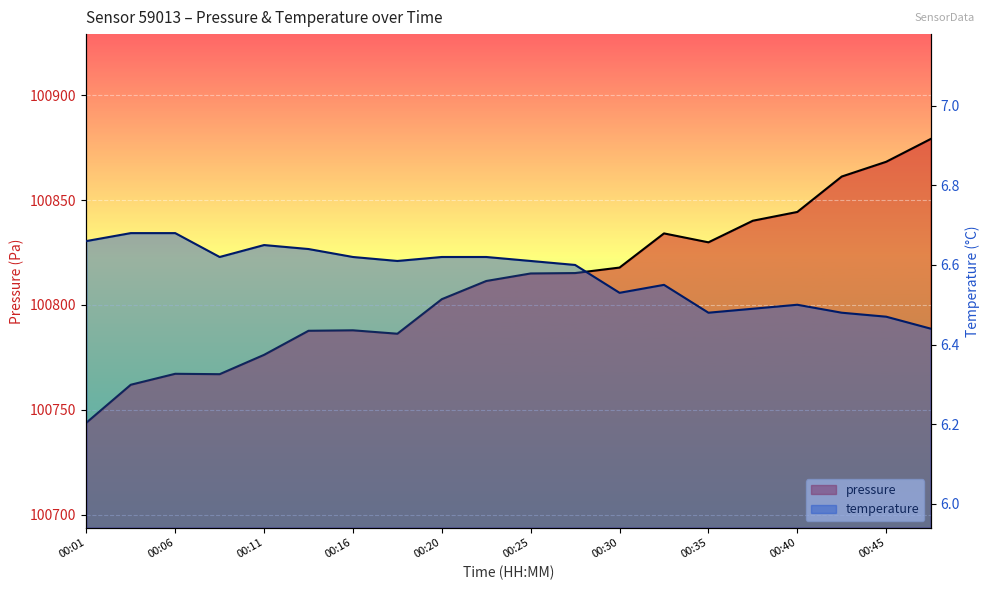

Read the temperature value at 00:30.

6.5